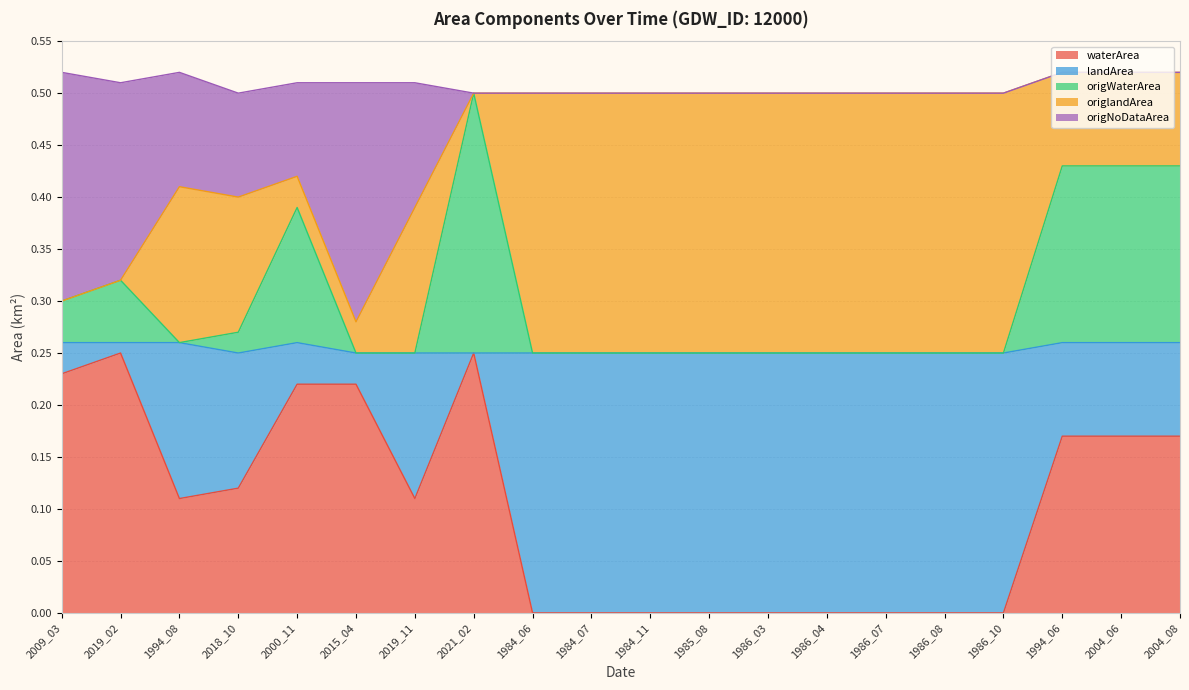

The waterArea series shows 0.0 at 1986_10. True or false?

True